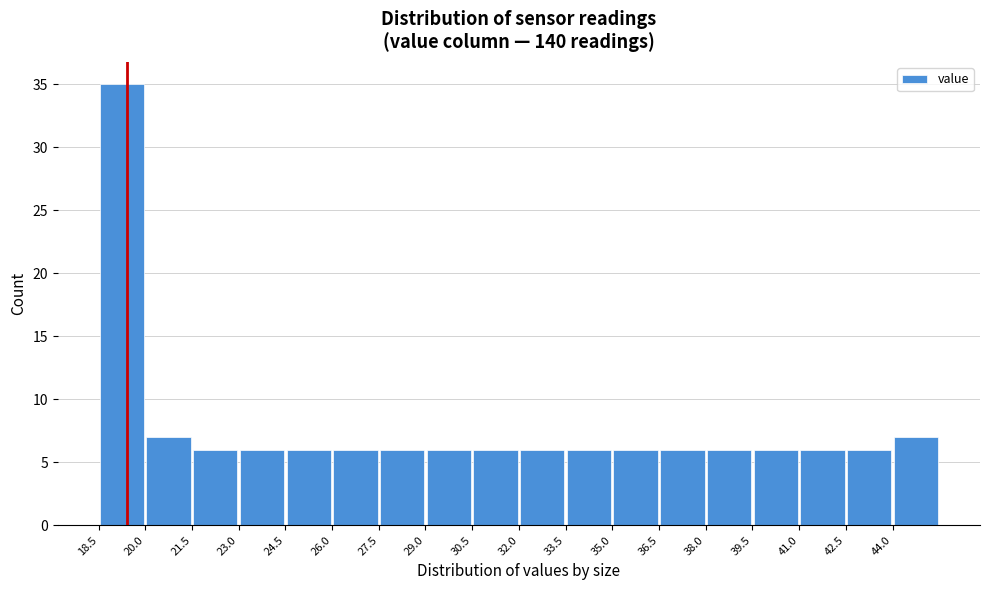

Over which range of the x-axis is the bar tallest?

18.5 to 20.0